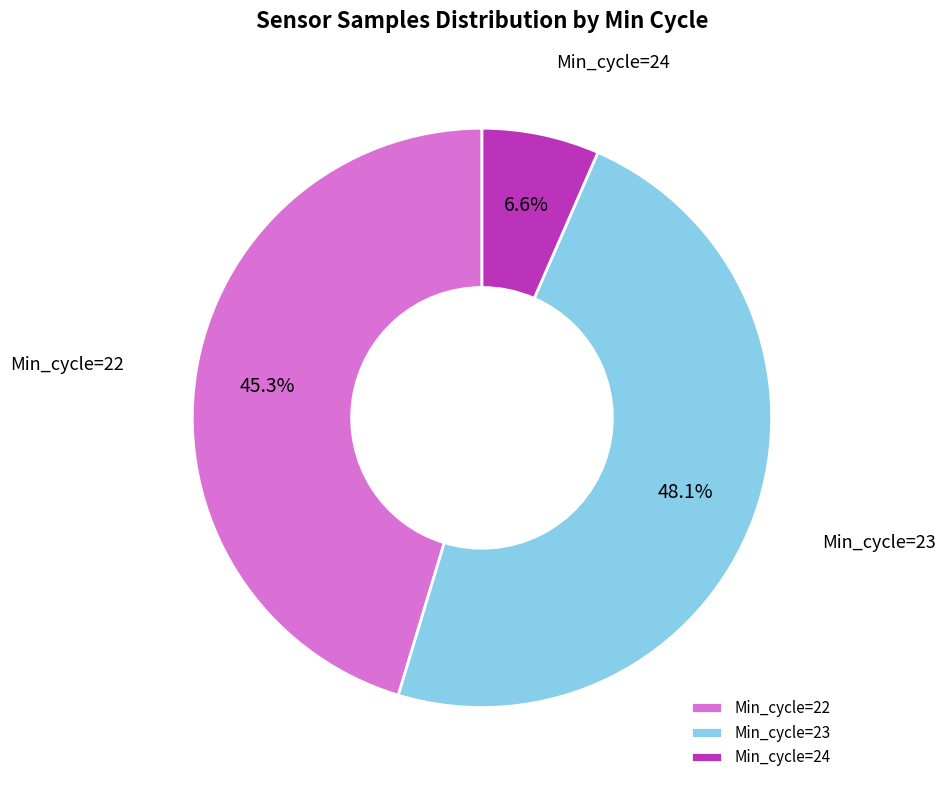

Count the number of slices in the pie.

3